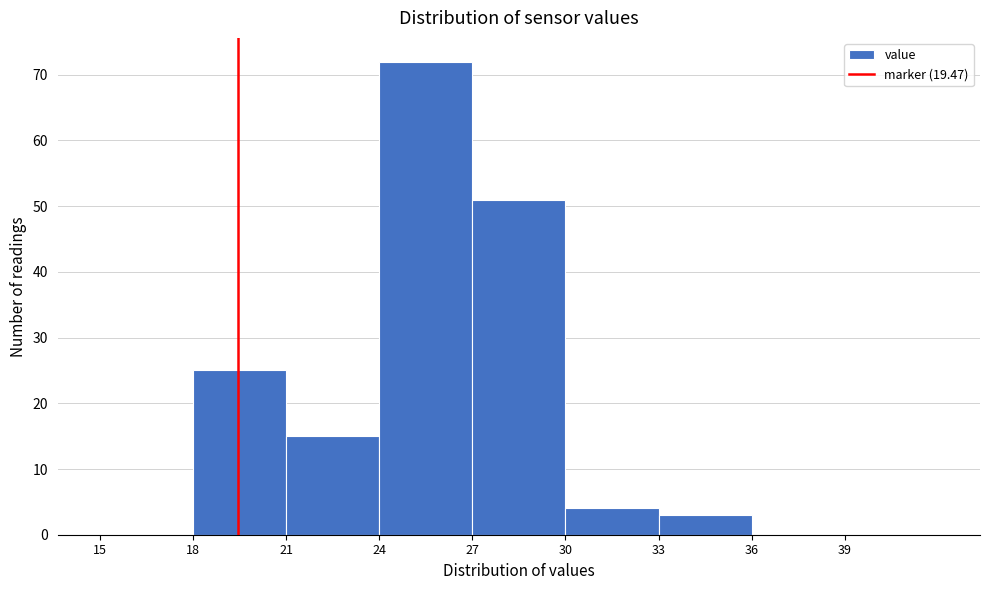

Which range on the x-axis has the tallest bar?

24 to 27